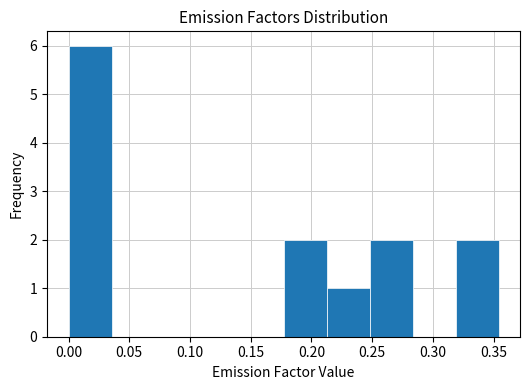

Reading left to right, transcribe this chart: for each bar, give the range it covers on the x-axis and its height. Neither the bar edges nor the heights are printed on the chart, so give them approximately, as read against the axes.

0.000 to 0.035: 6
0.035 to 0.070: 0
0.070 to 0.105: 0
0.105 to 0.140: 0
0.140 to 0.175: 0
0.175 to 0.210: 2
0.210 to 0.250: 1
0.250 to 0.285: 2
0.285 to 0.320: 0
0.320 to 0.355: 2